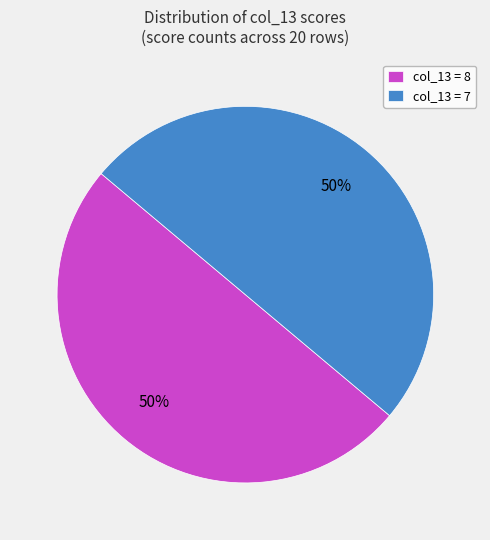

To the nearest percent, what is the average slice percentage?

50%